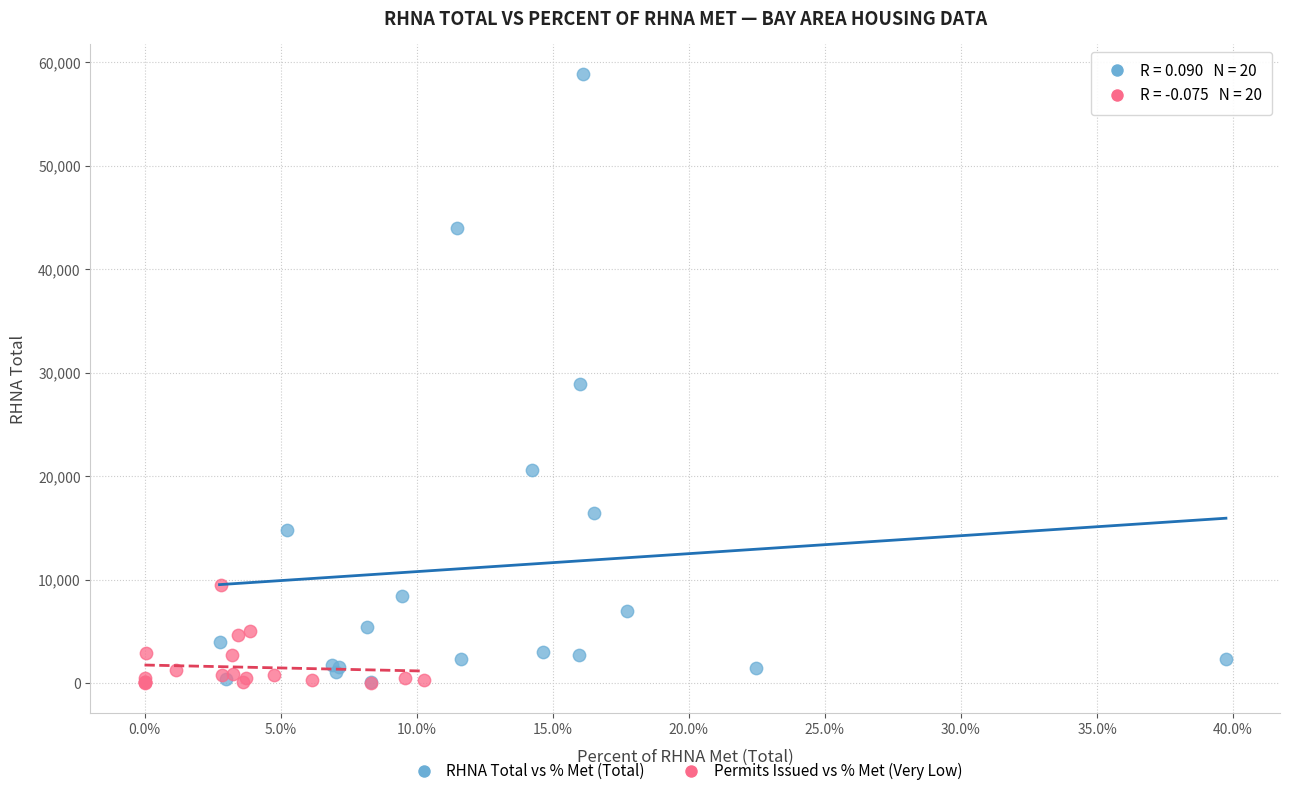

Which series reaches the maximum Y coordinate?

RHNA Total vs % Met (Total)